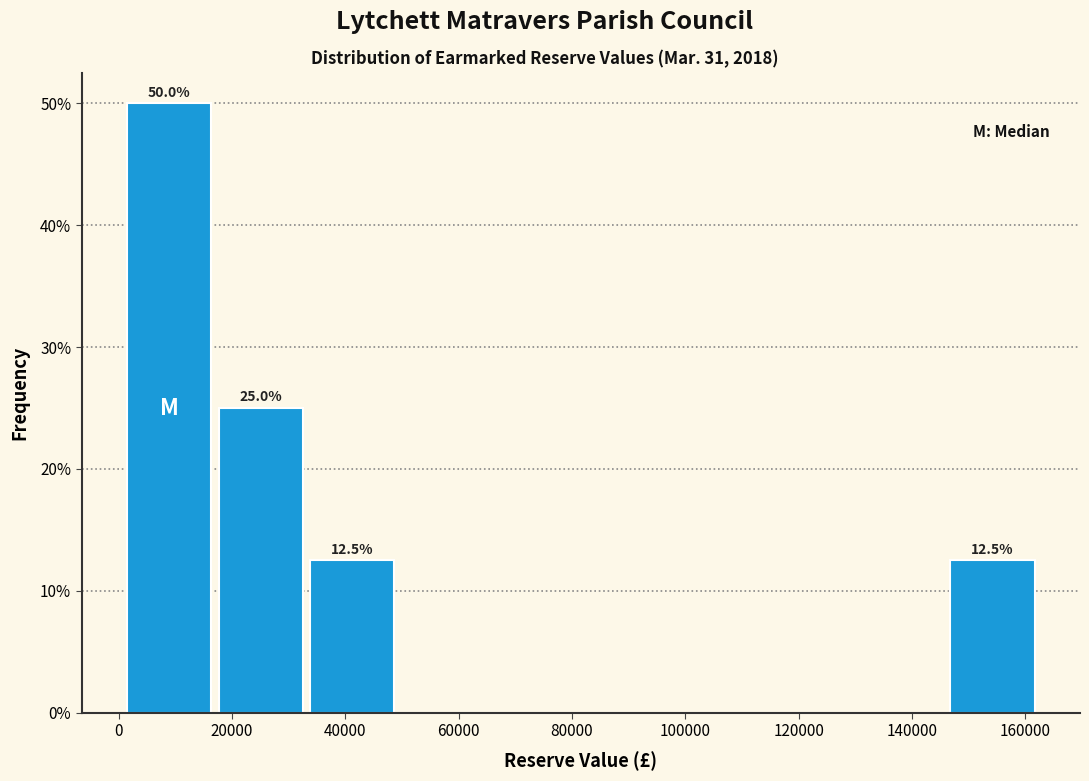

Which range on the x-axis has the tallest bar?

2000 to 18000